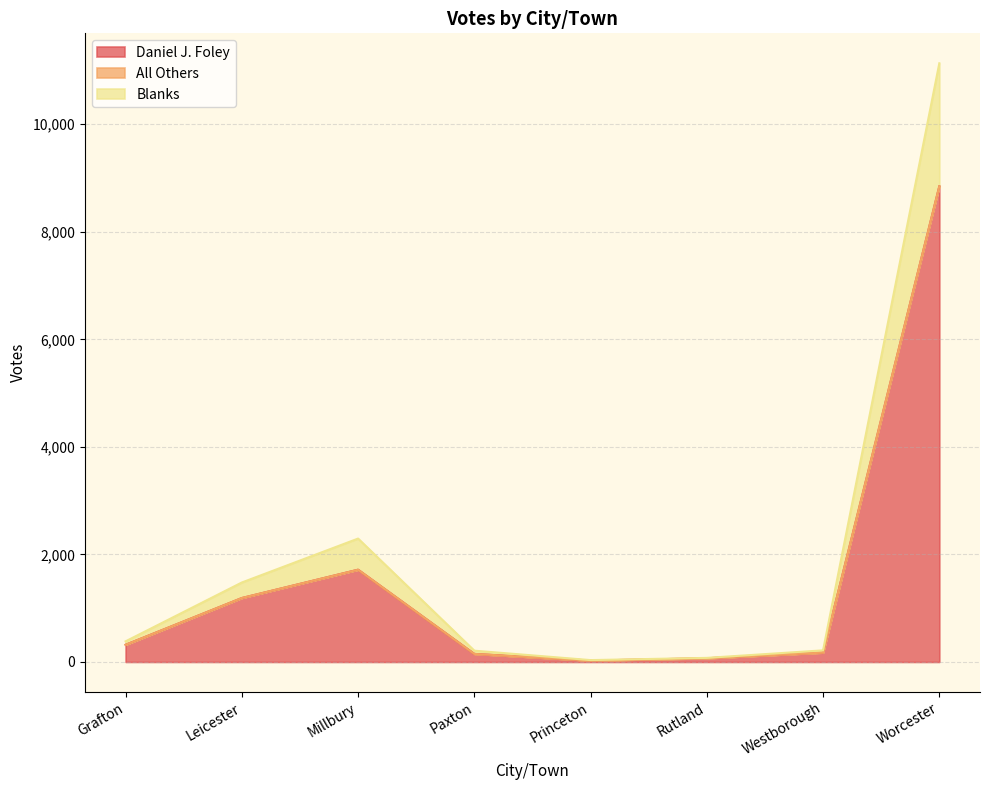

At which label is Daniel J. Foley closest to 4436?

Millbury